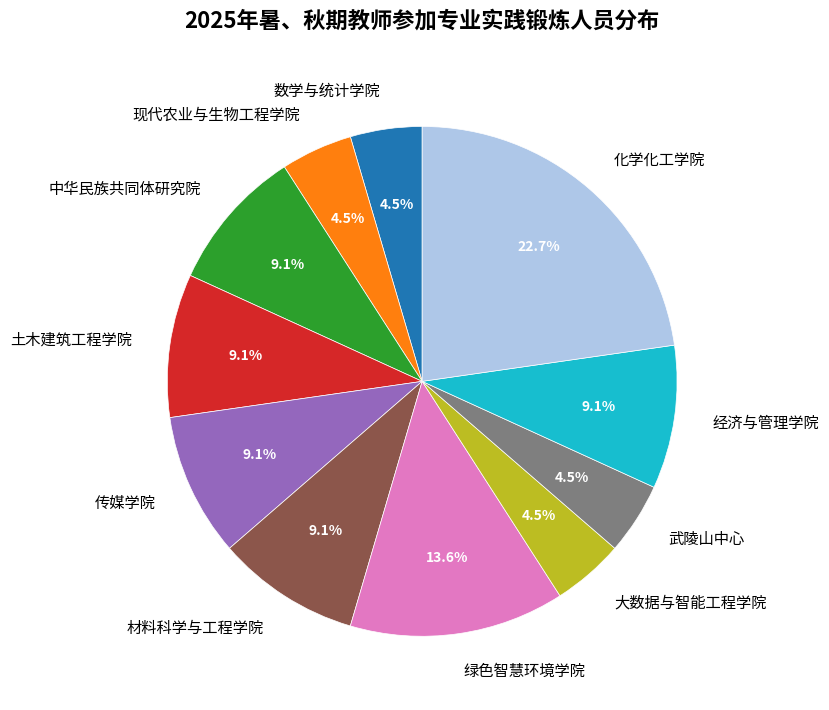

To the nearest percent, what percentage of the pie is 化学化工学院?

23%